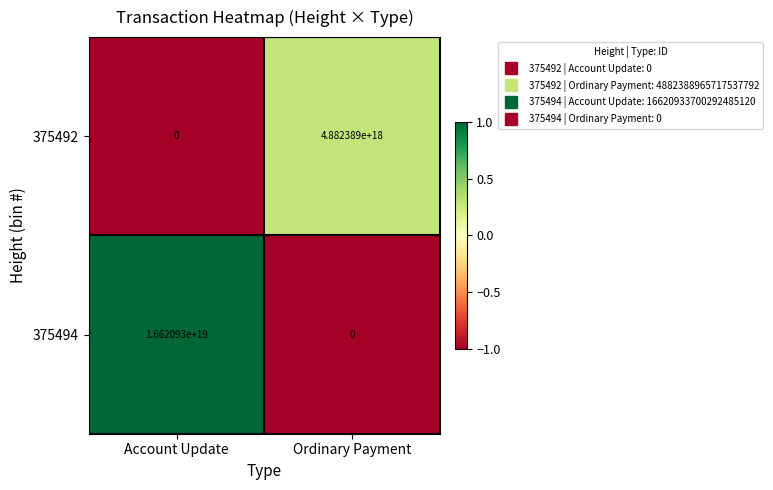

Which category has the highest value across all series?

Account Update